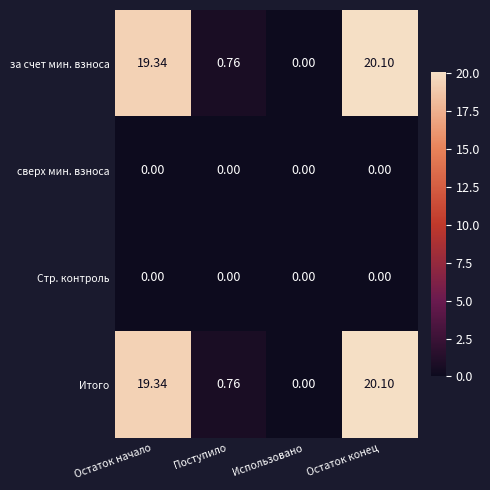

At which category is the sum across all series the highest?

Остаток конец